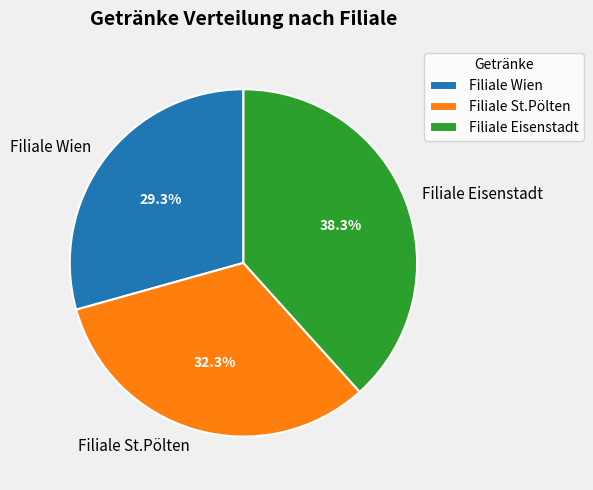

Does Filiale Eisenstadt represent more than half of the total?

No